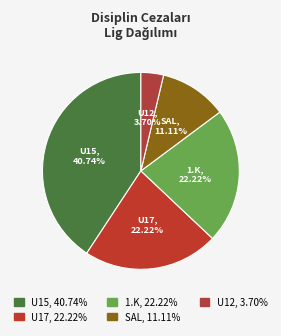

How many slices are in this pie chart?

5